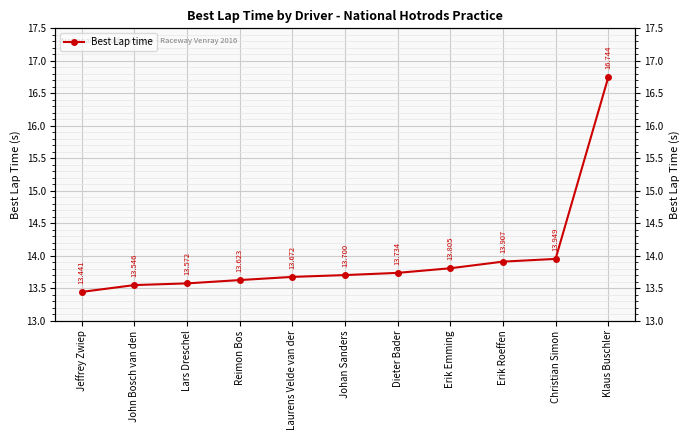

True or false: there are more than 0 points higher than both neighbors.

False